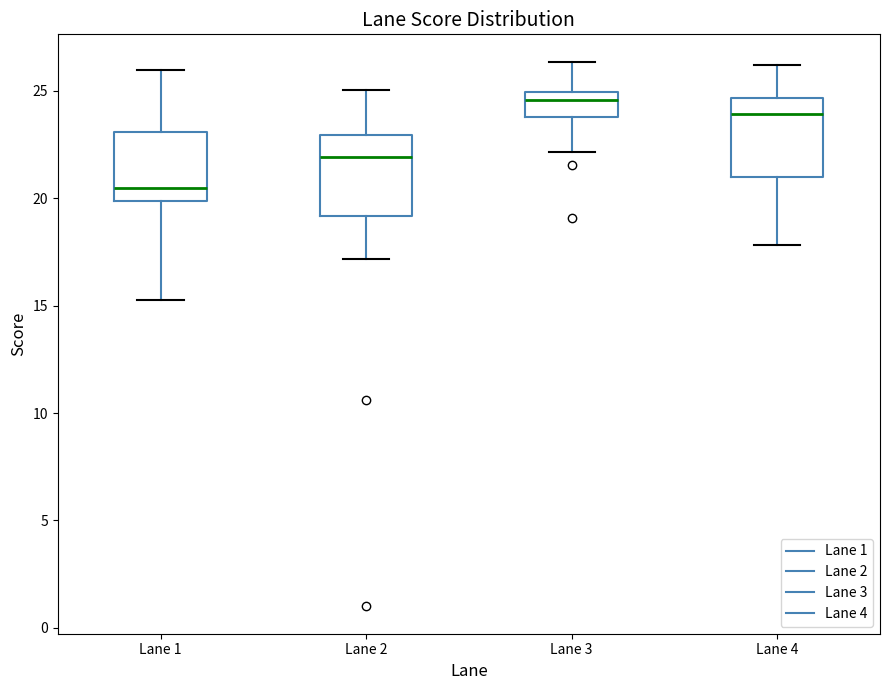

Reading left to right, transcribe this box plot: for each box, give where its median line is, the range the box spans, and where its two whiskers end, as read against the y-axis. The values are not printed on the chart, so give them approximately, as read against the axis.

Lane 1: median 20.5, box 20.0 to 23.0, whiskers 15.5 to 26.0
Lane 2: median 22.0, box 19.0 to 23.0, whiskers 17.0 to 25.0
Lane 3: median 24.5, box 24.0 to 25.0, whiskers 22.0 to 26.5
Lane 4: median 24.0, box 21.0 to 24.5, whiskers 18.0 to 26.0